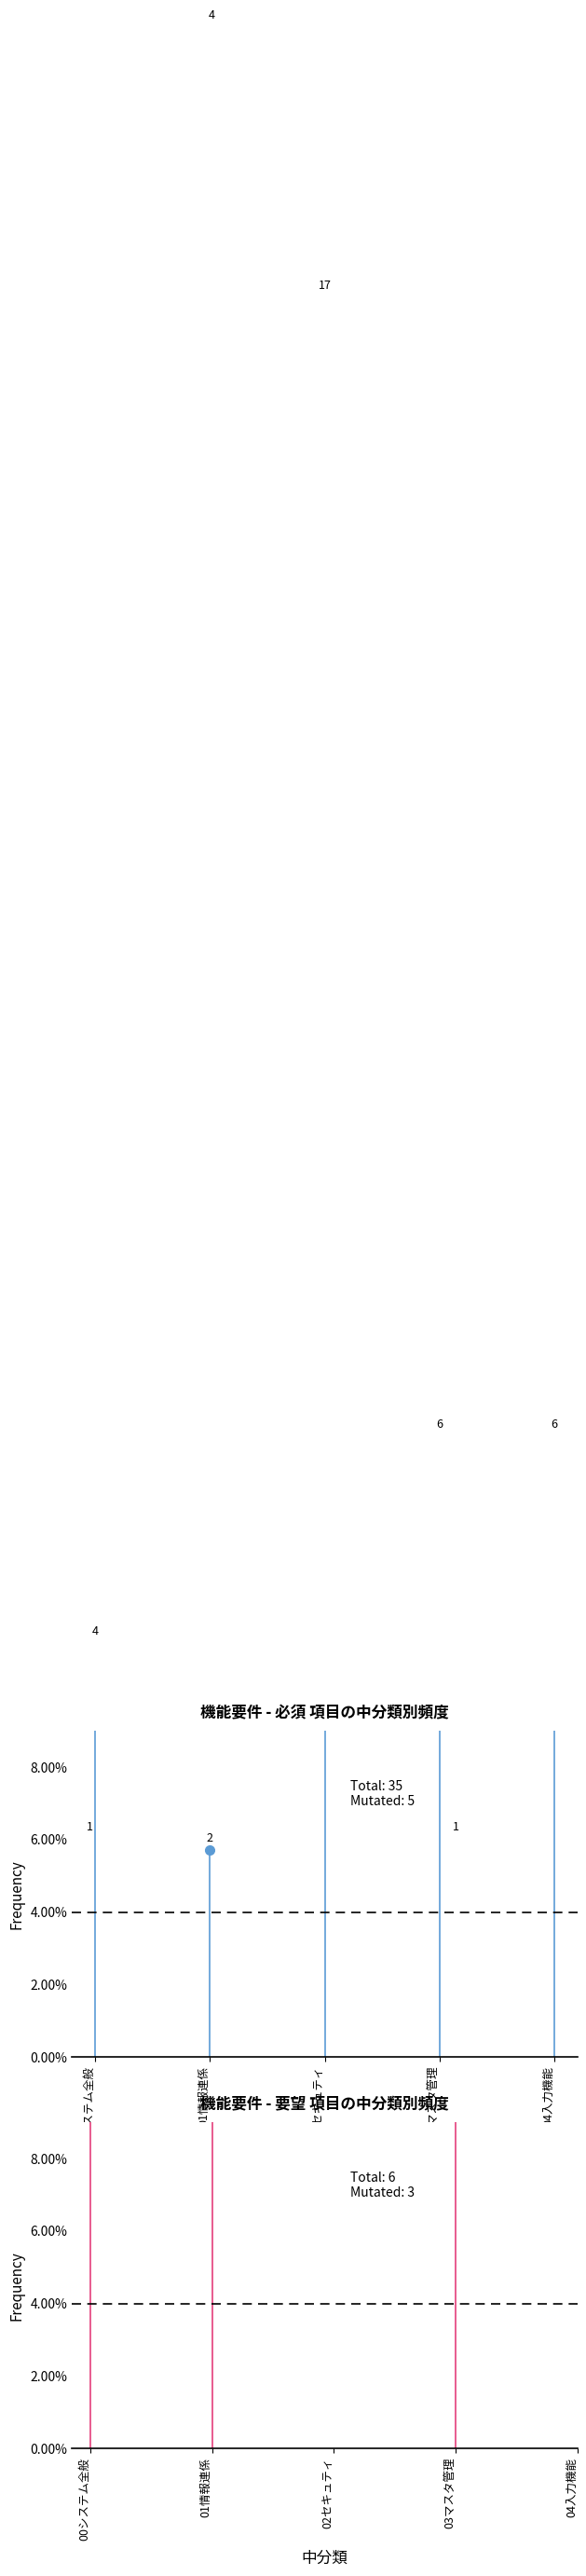

Which has a higher value, 必須 or 要望?

必須